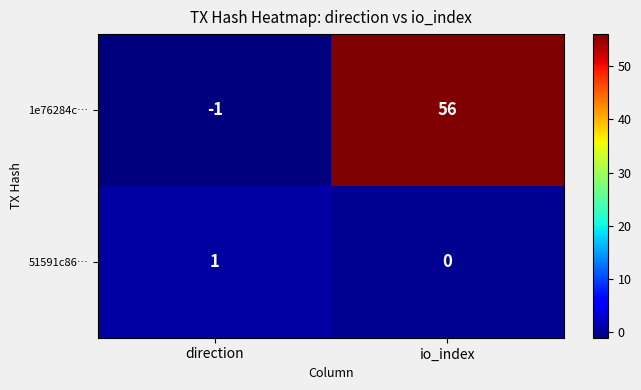

What is the difference between the 1e76284c… values at io_index and direction?

57